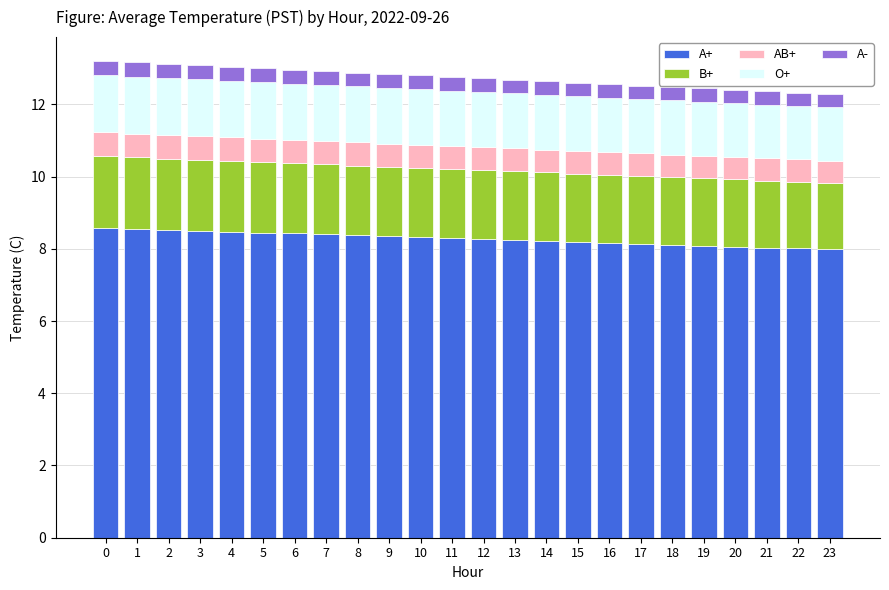

Are the bars grouped side by side (vs. stacked)?

No